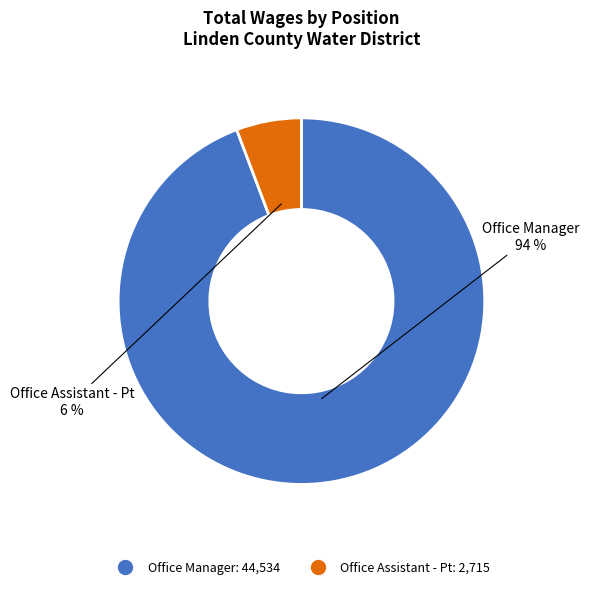

How many slices are in this pie chart?

2